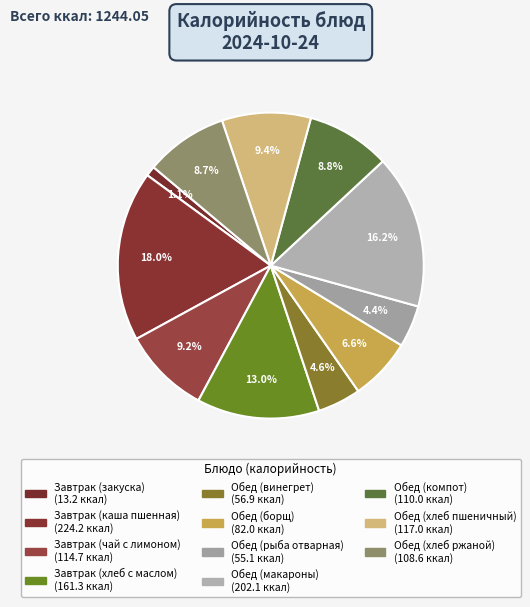

How many slices are in this pie chart?

11